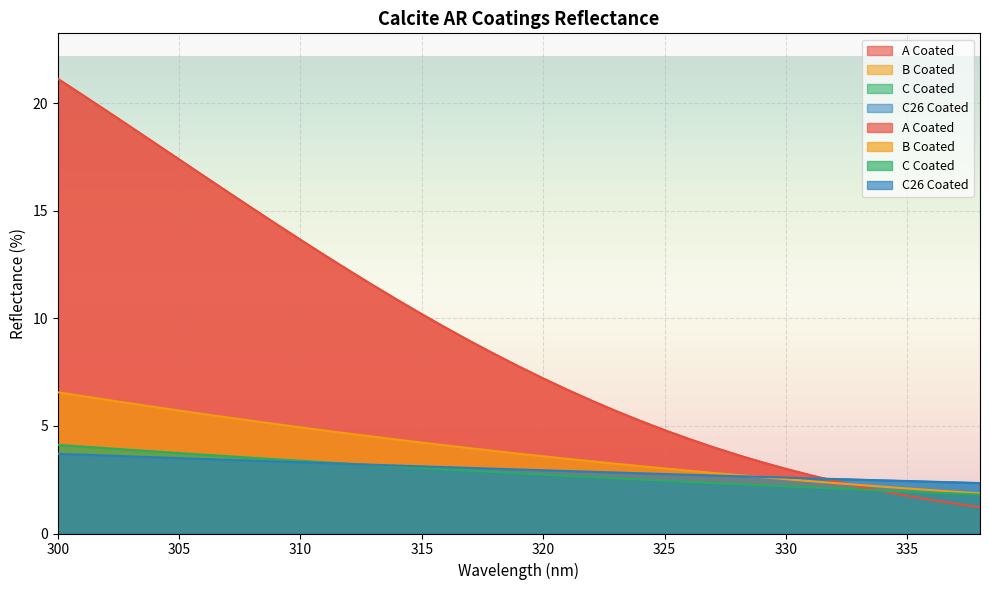

At which label does C26 Coated reach its minimum?

338